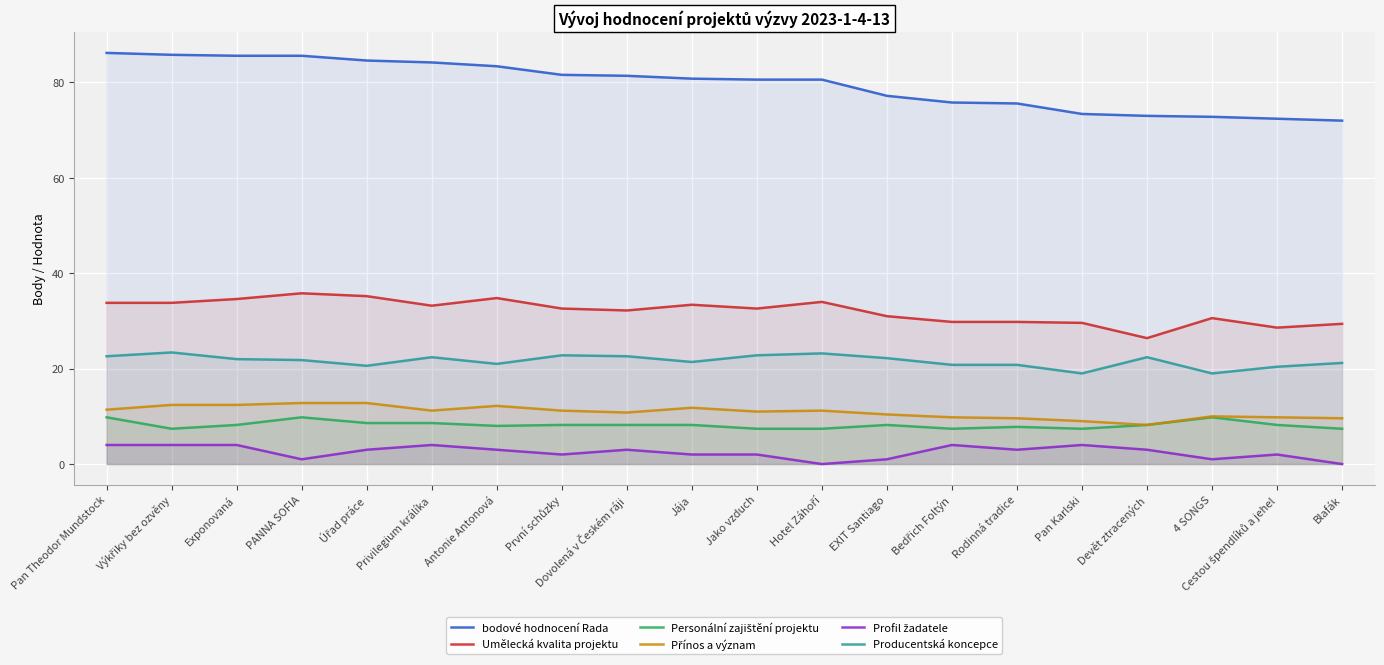

How many data points in Personální zajištění projektu are above 8?

12